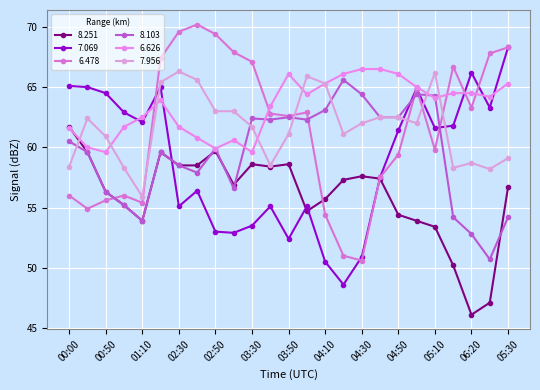

At how many categories does at least one series exceed 47?

25